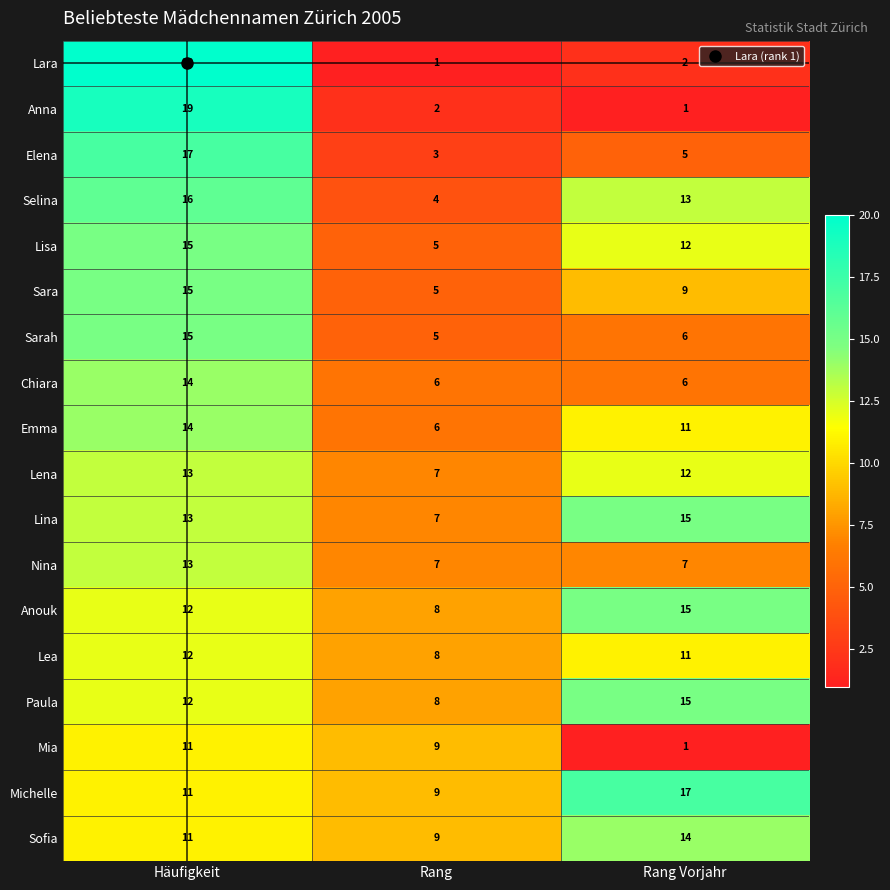

Which series changed the most between Rang and Rang Vorjahr?

Selina